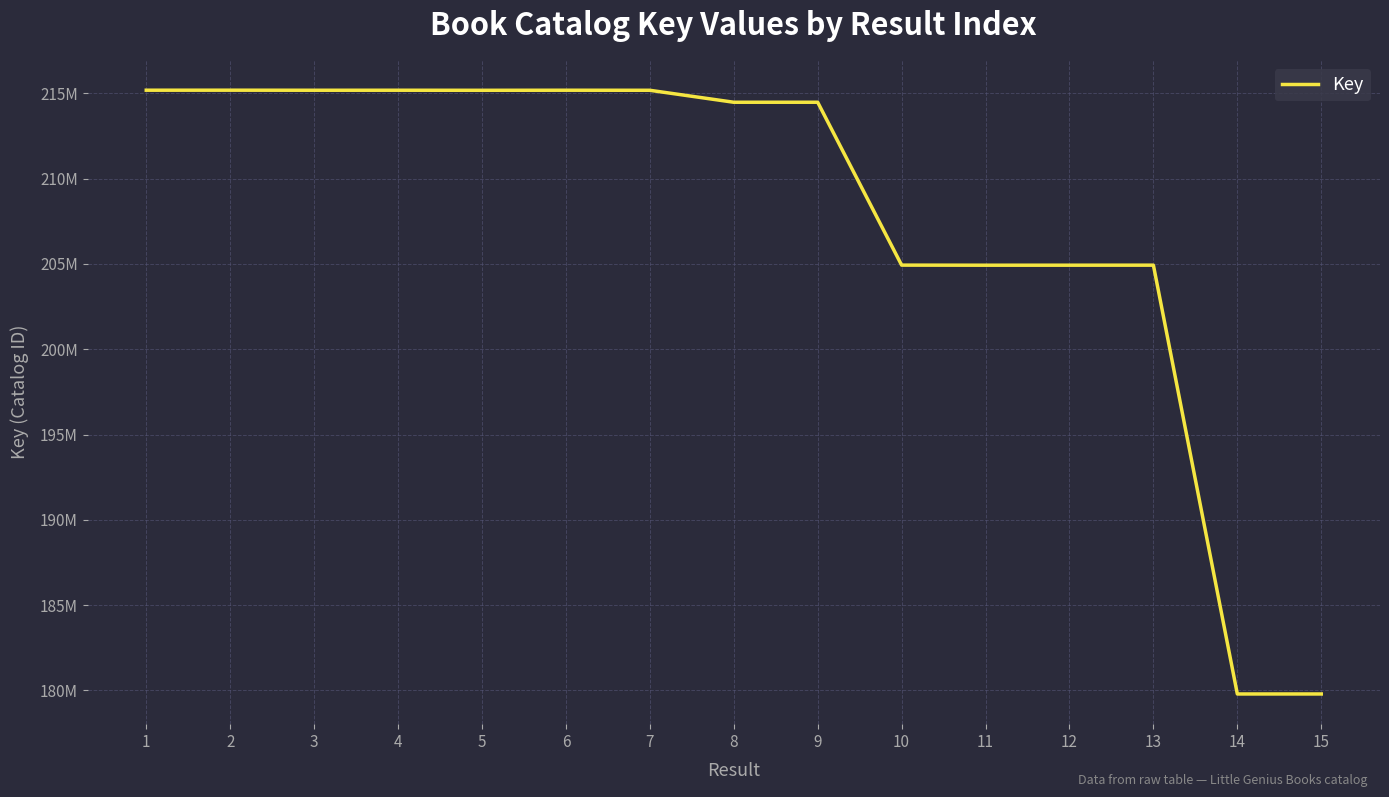

The value at 3 is 215187733. True or false?

True